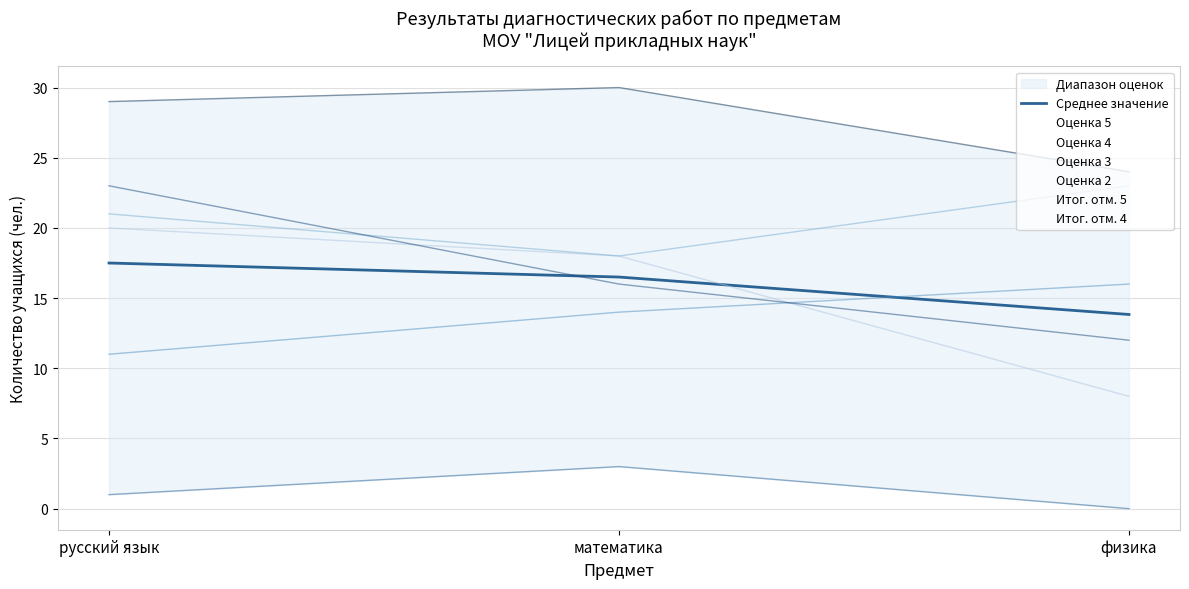

What is the sum of the values at математика and русский язык?

34.0